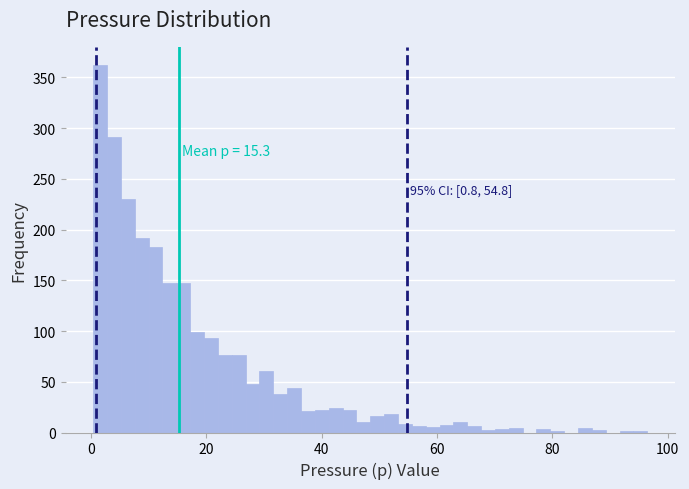

Read against the x-axis, roughly where is the centre of the tallest bar?

2